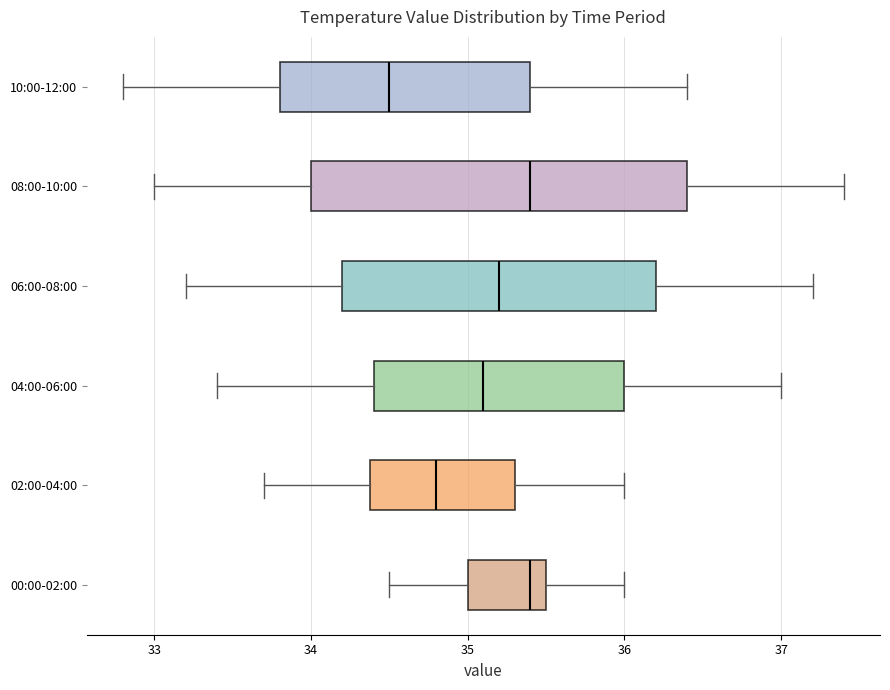

Reading bottom to top, read every box against the x-axis: the position of its median line, the range the box covers, and the ends of its whiskers. The values are not printed on the chart, so give them approximately, as read against the axis.

00:00-02:00: median 35.4, box 35.0 to 35.5, whiskers 34.5 to 36.0
02:00-04:00: median 34.8, box 34.4 to 35.3, whiskers 33.7 to 36.0
04:00-06:00: median 35.1, box 34.4 to 36.0, whiskers 33.4 to 37.0
06:00-08:00: median 35.2, box 34.2 to 36.2, whiskers 33.2 to 37.2
08:00-10:00: median 35.4, box 34.0 to 36.4, whiskers 33.0 to 37.4
10:00-12:00: median 34.5, box 33.8 to 35.4, whiskers 32.8 to 36.4